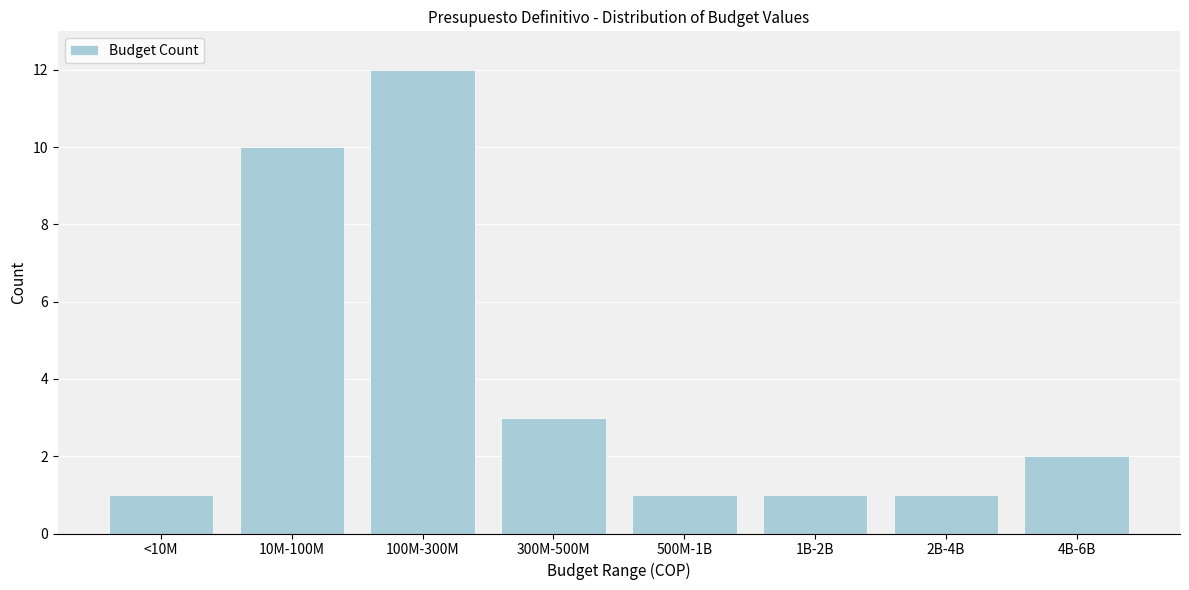

Reading right to left, extract all data points from this chart.

4B-6B=2	2B-4B=1	1B-2B=1	500M-1B=1	300M-500M=3	100M-300M=12	10M-100M=10	<10M=1